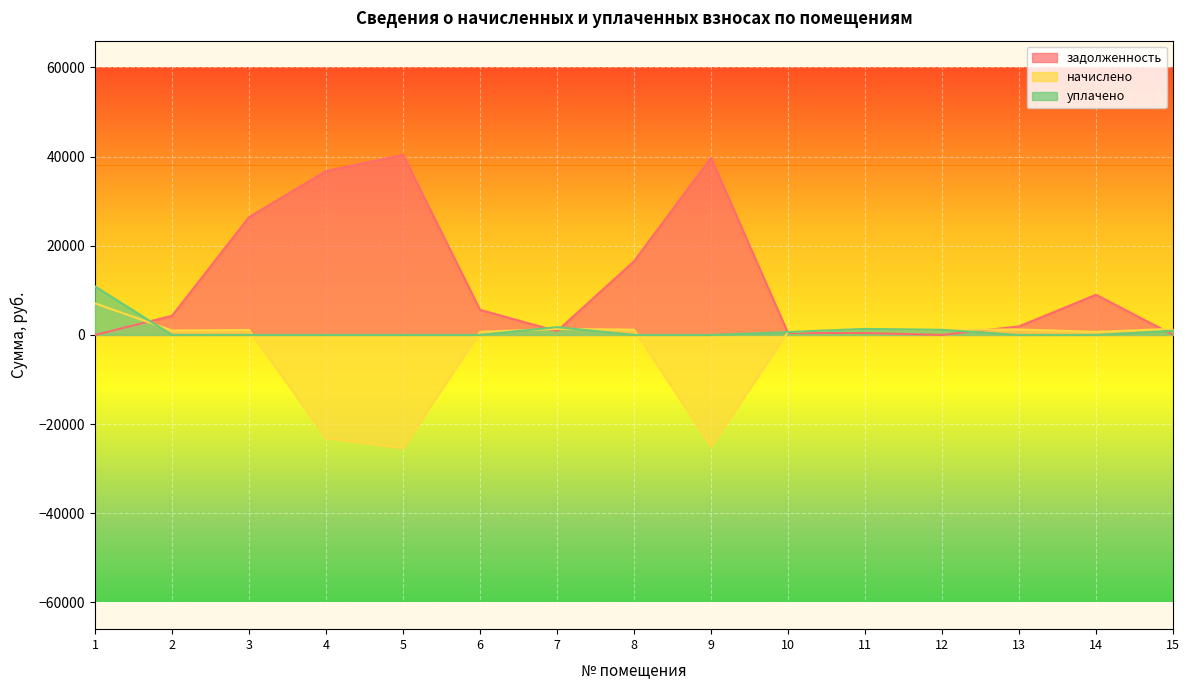

Reading left to right, list all the values displayed in this chart.

задолженность: 0.0	4286.1	26407.1	36751.3	40361.9	5621.8	842.2	16513.8	39717.1	412.9	427.2	0.2	1909.1	9005.0	30.4
начислено: 7073.2	990.0	1105.6	-23130.0	-25402.4	689.2	1354.6	1177.3	-24996.6	663.3	1372.5	1135.4	1227.1	683.2	1372.5
уплачено: 10877.0	0.0	0.0	0.0	0.0	0.0	1745.2	0.0	0.0	634.0	1342.2	1135.6	0.0	0.0	919.8